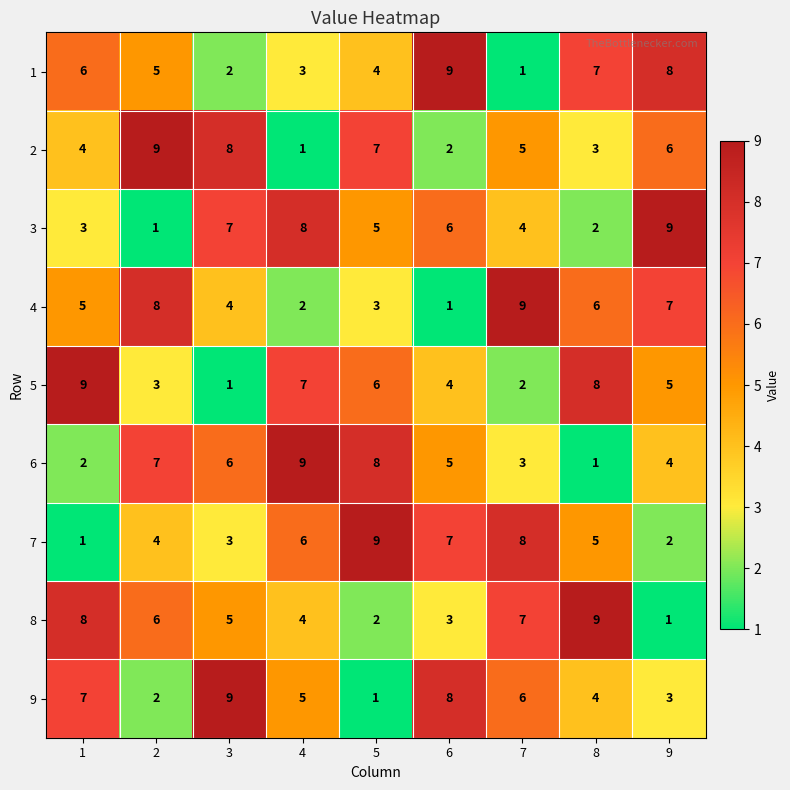

At how many categories does at least one series exceed 5?

9